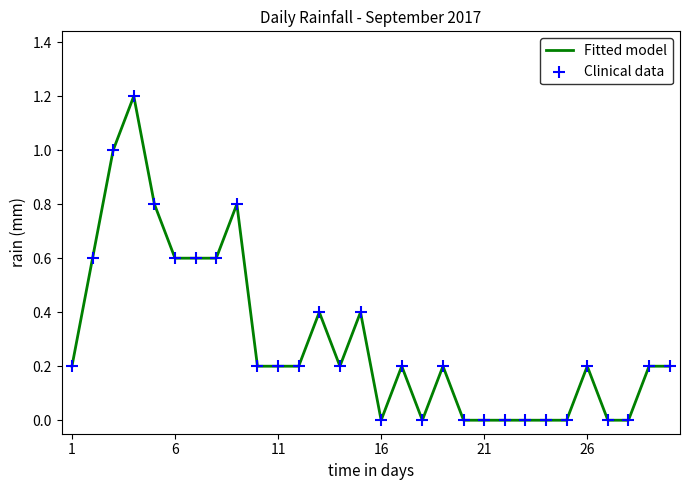

What is the difference between the maximum and minimum values?

1.2